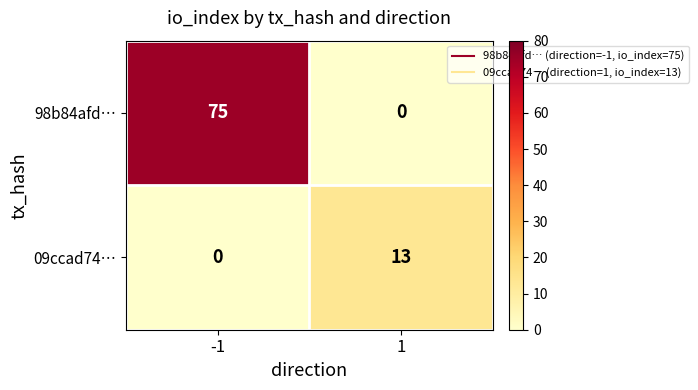

What is the sum of all 98b84afd… values?

75